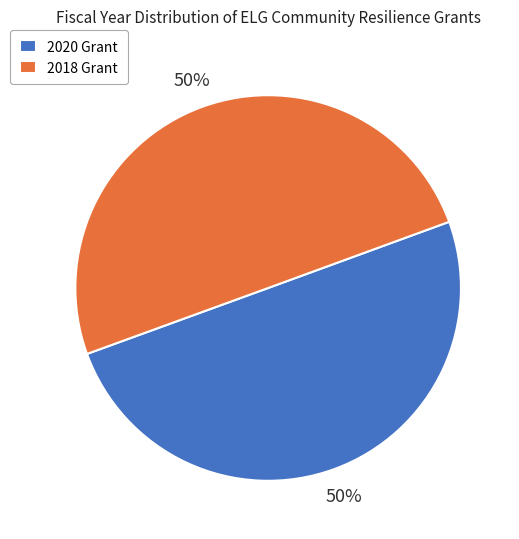

How many segments does this pie chart have?

2